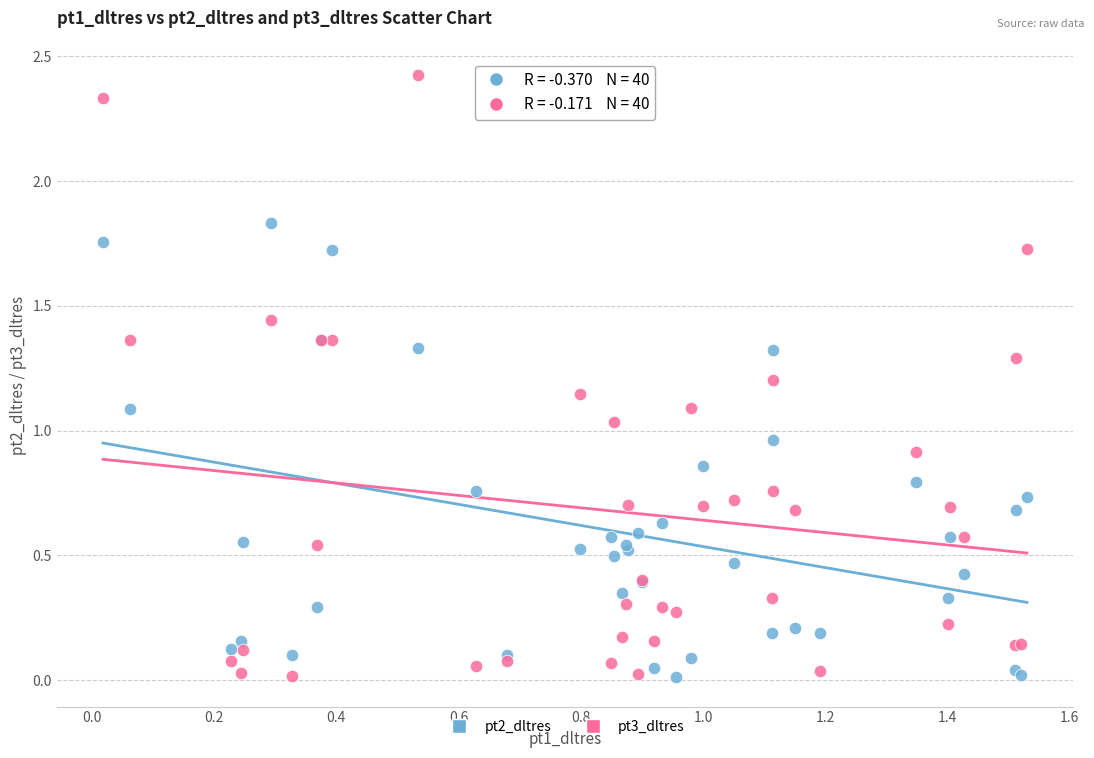

Which series has the largest Y range (max minus min)?

pt3_dltres